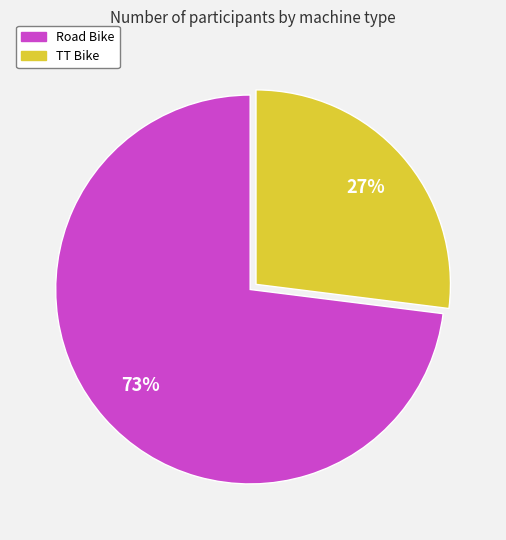

Which slice represents more than half of the pie?

Road Bike